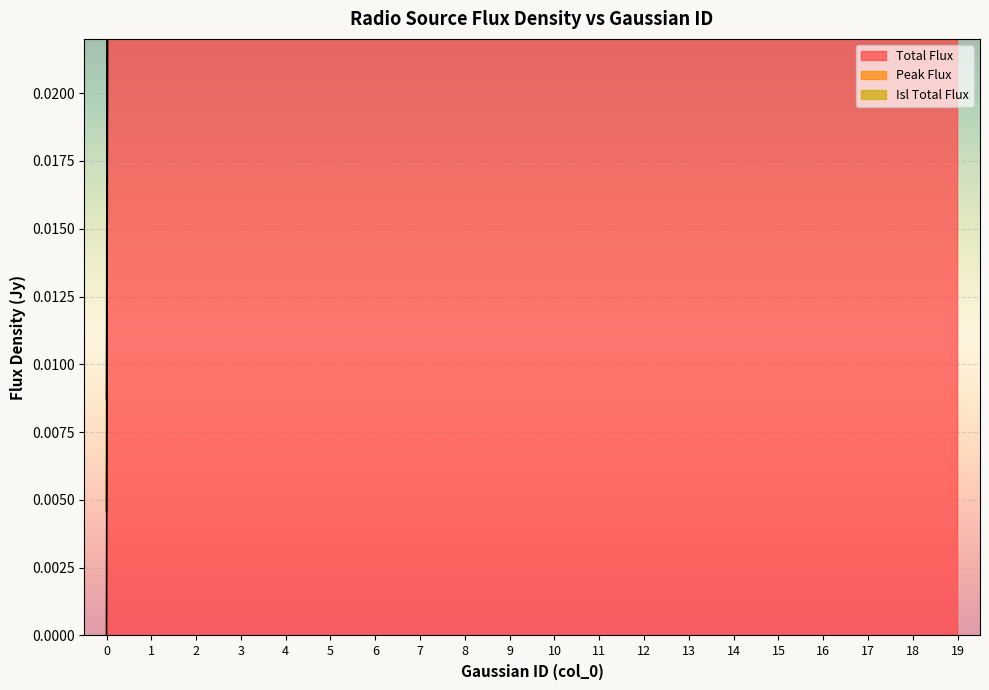

At how many categories does at least one series exceed 11?

8